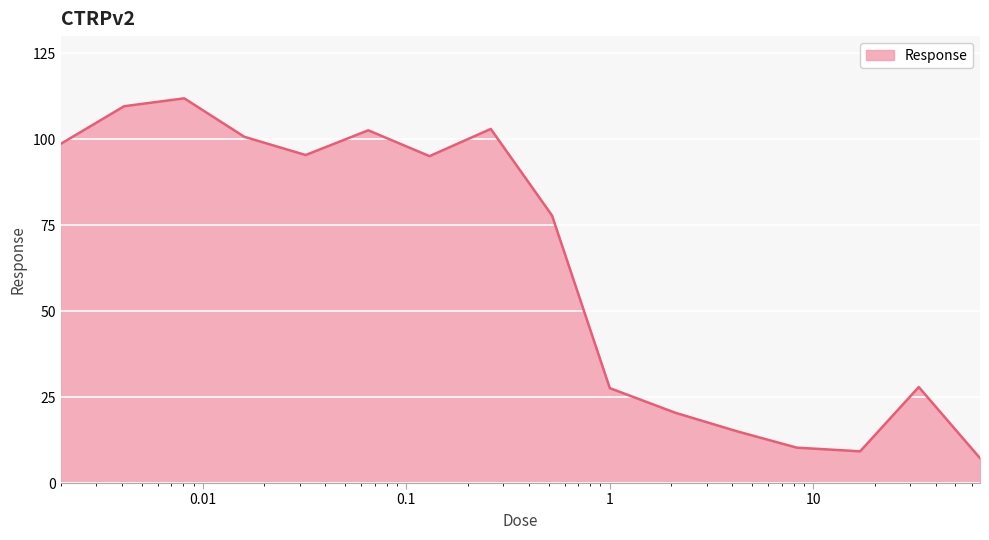

What is the difference between the maximum and minimum values?

104.7